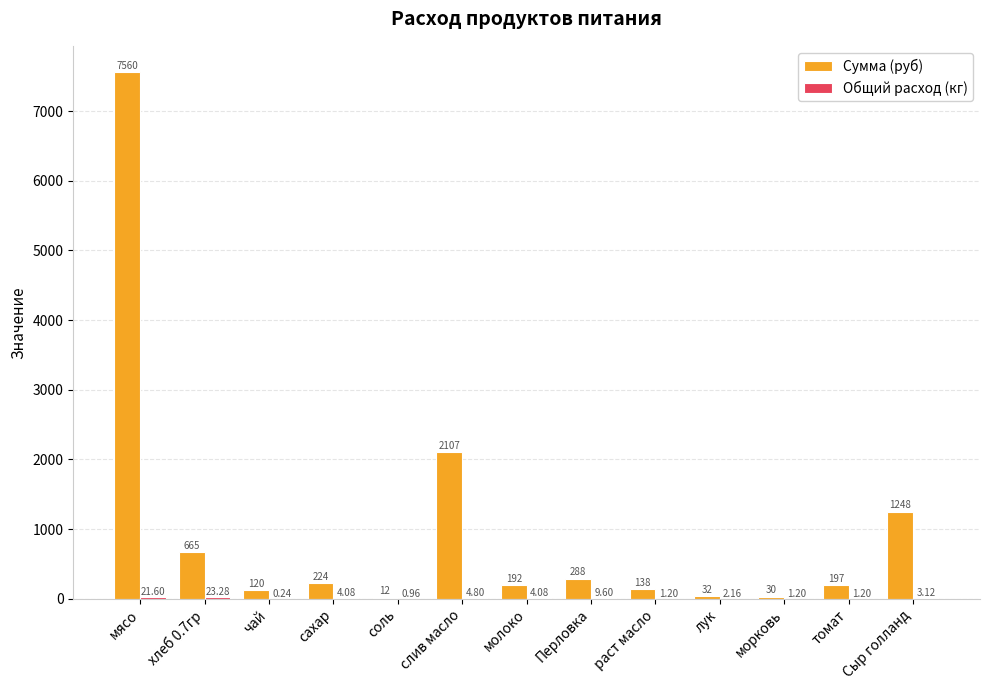

At which category is the sum across all series the highest?

мясо